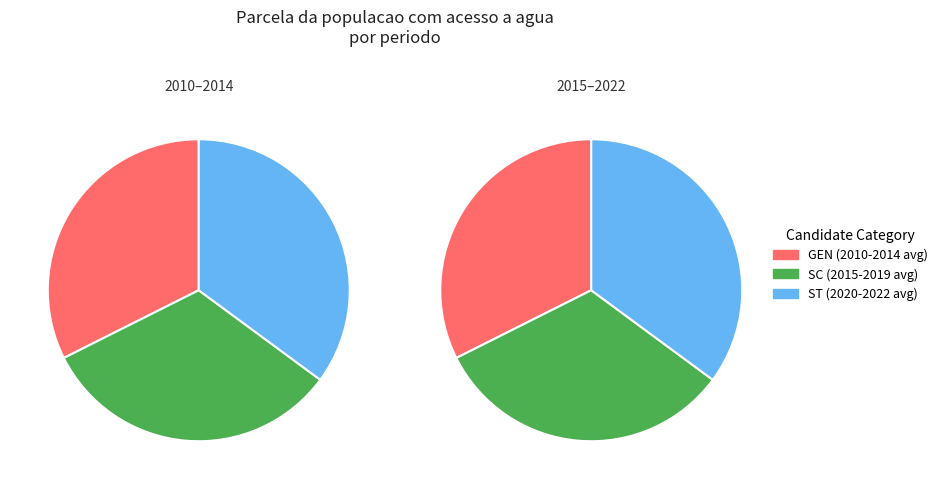

Is there any slice that represents more than half of the pie?

No